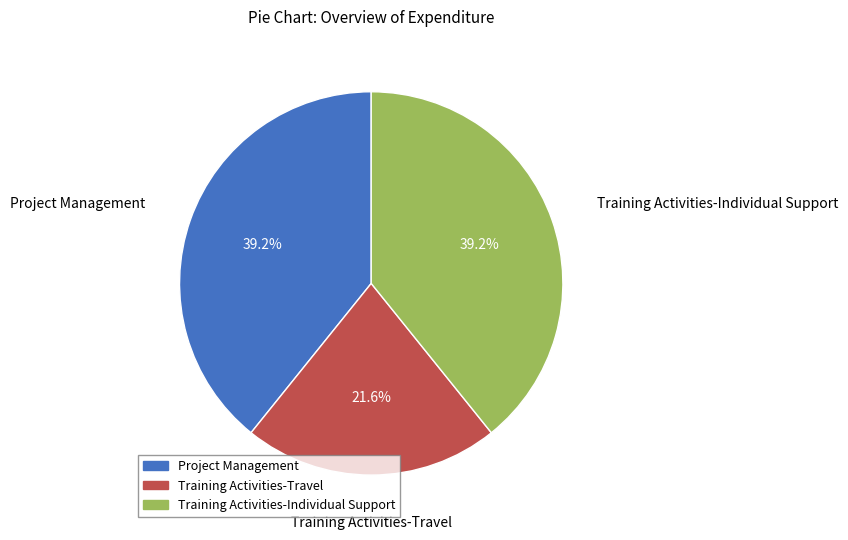

What percentage is the Training Activities-Travel slice, to the nearest percent?

22%